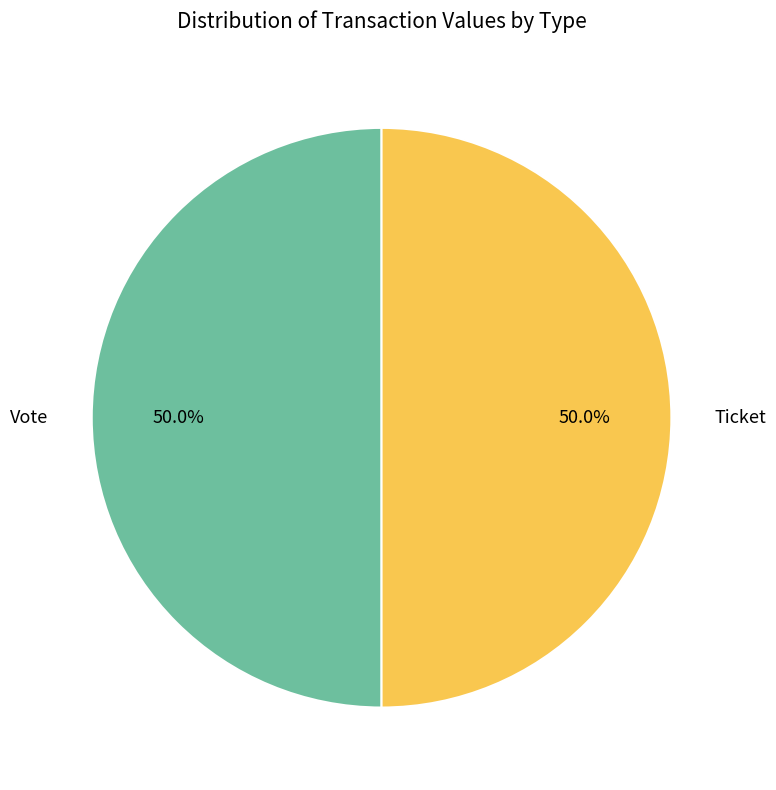

How many segments does this pie chart have?

2